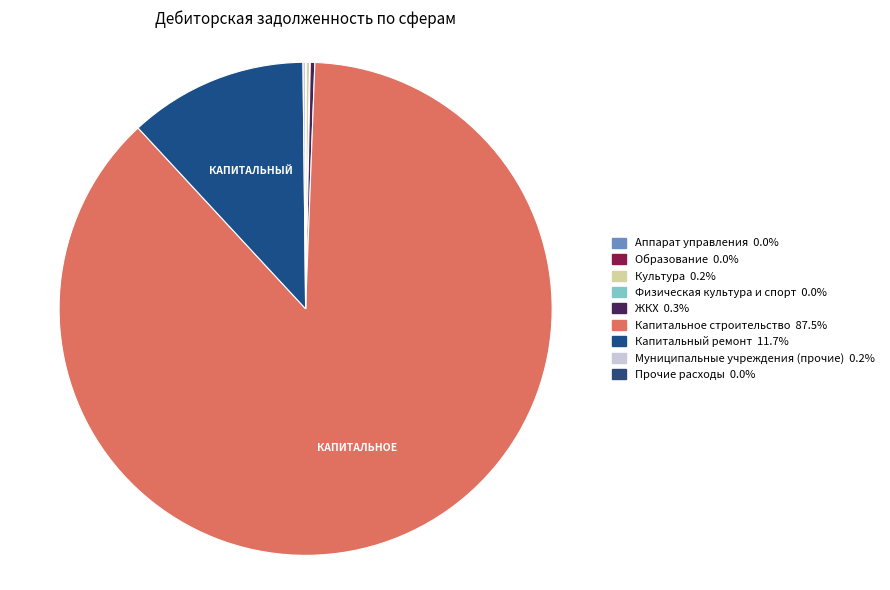

Which category has the biggest portion of the pie?

Капитальное строительство